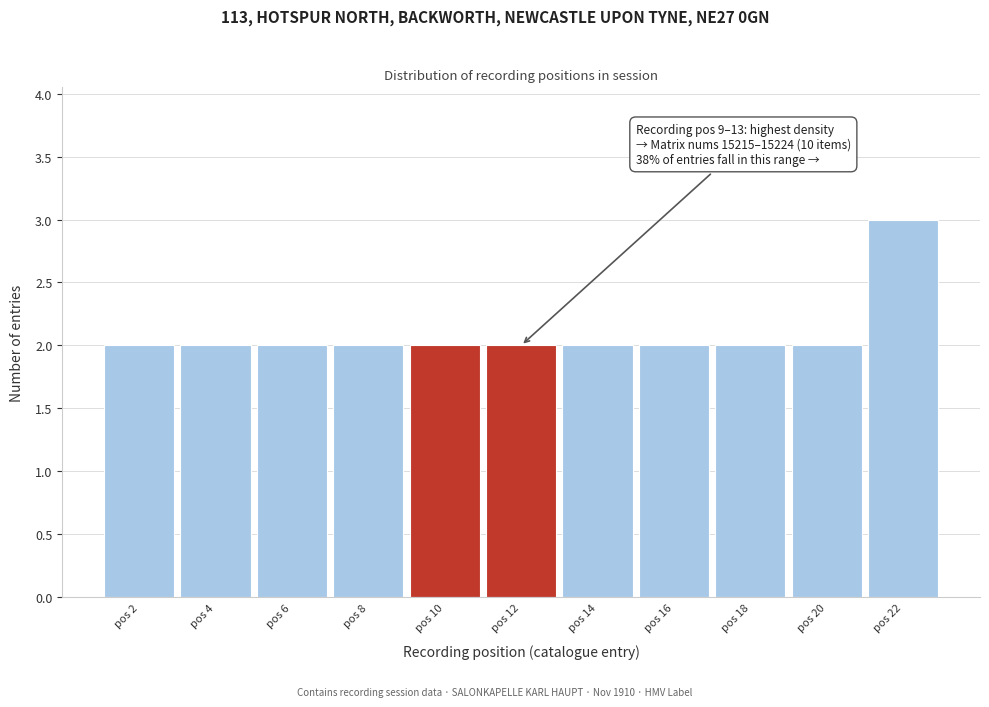

Over which range of the x-axis is the bar tallest?

21 to 23